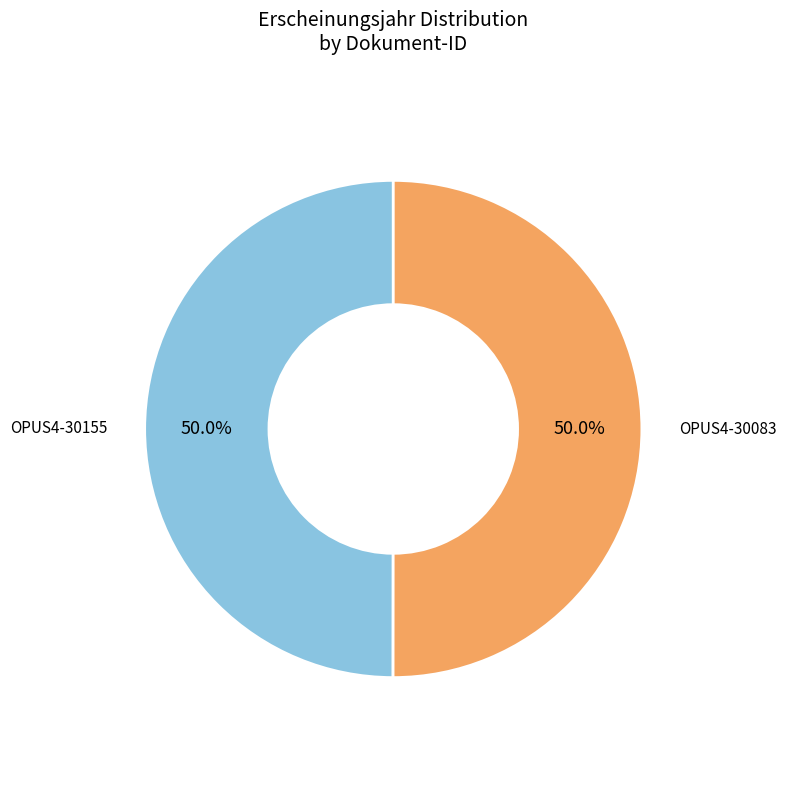

How many slices are in this pie chart?

2